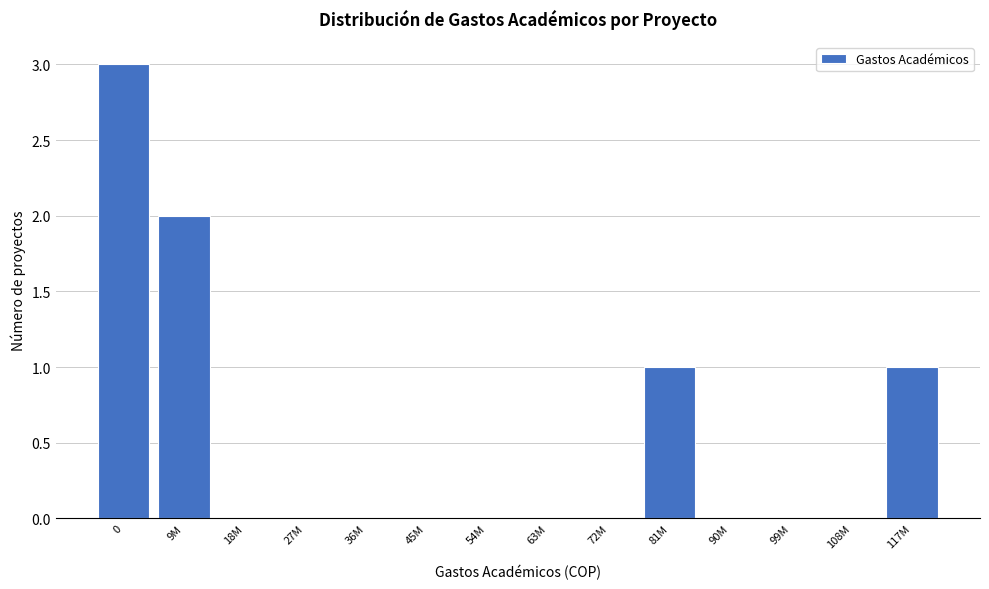

Reading right to left, what are all the values shown in this chart?

117M=1	108M=0	99M=0	90M=0	81M=1	72M=0	63M=0	54M=0	45M=0	36M=0	27M=0	18M=0	9M=2	0=3